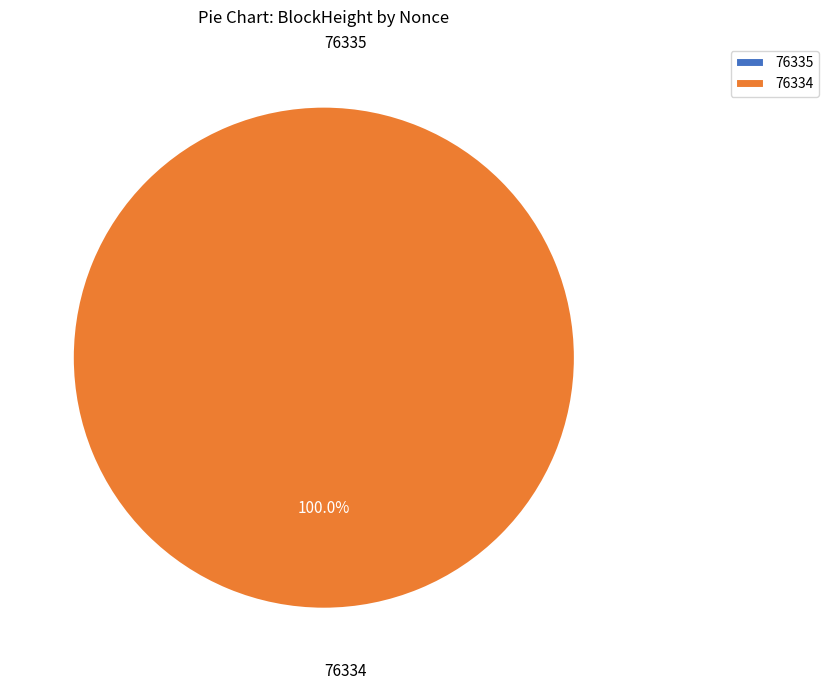

Rank the categories by value from lowest to highest.

76335, 76334